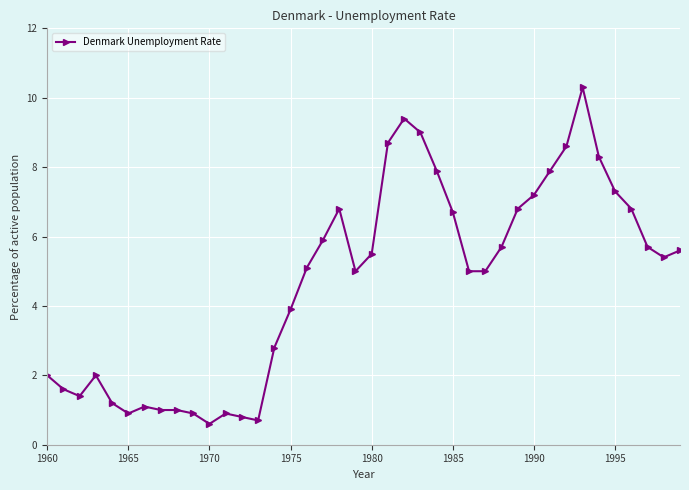

What is the smallest value displayed?

0.6